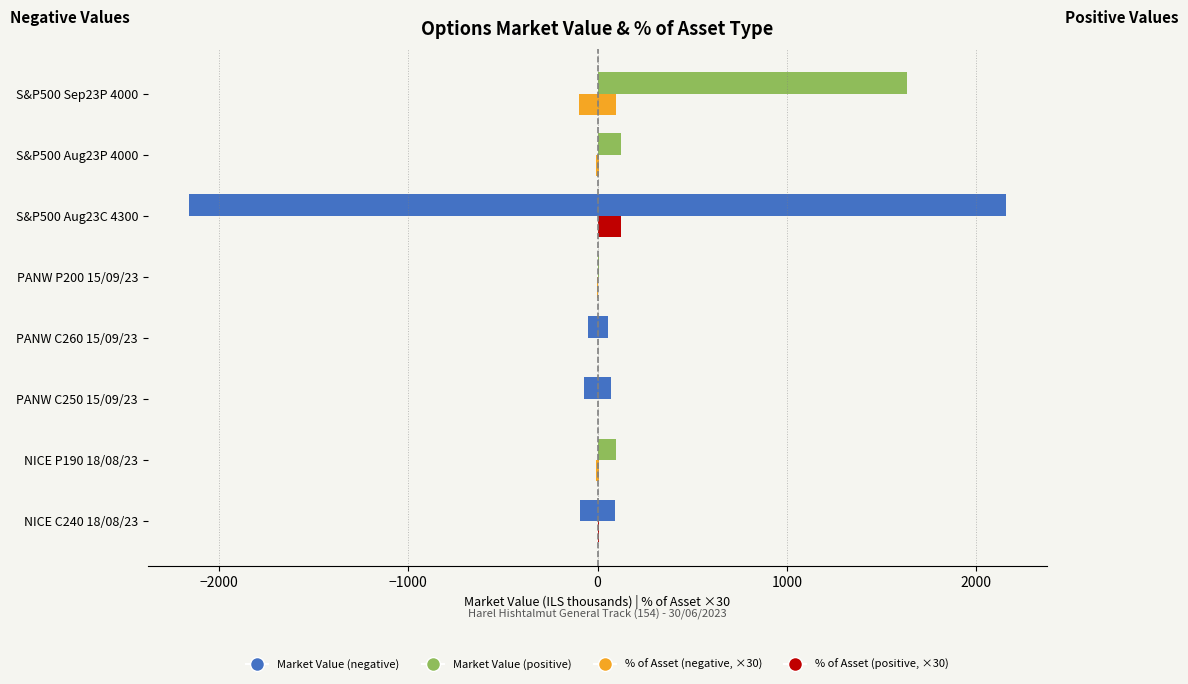

Is it true that Market Value (positive) equals 29.8 at NICE P190 18/08/23?

False